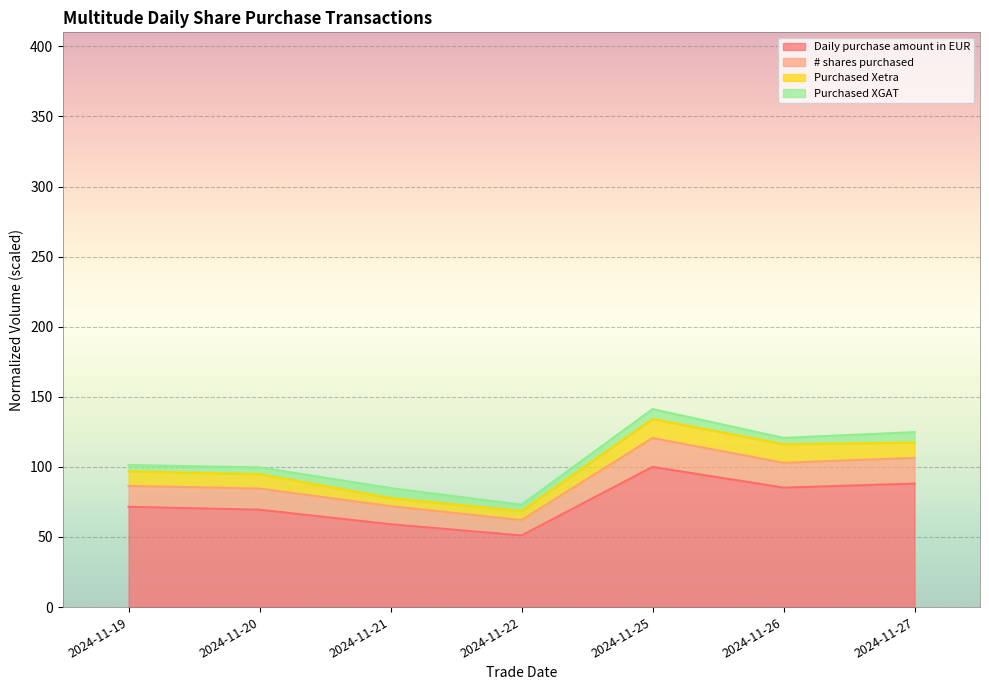

True or false: # shares purchased and Daily purchase amount in EUR cross at least once.

False